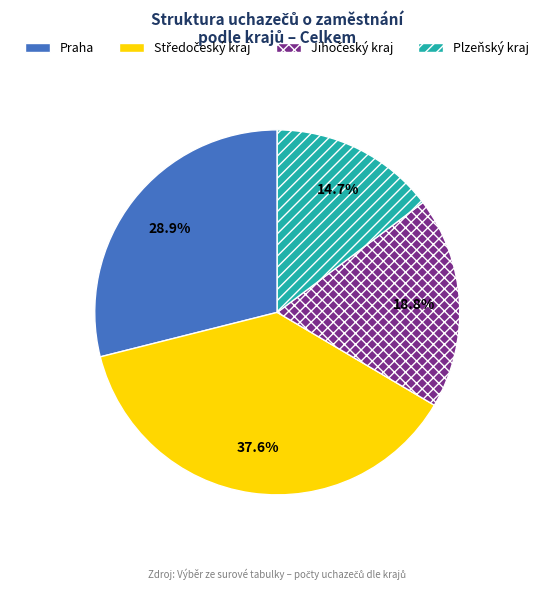

Does Praha account for over 50% of the chart?

No